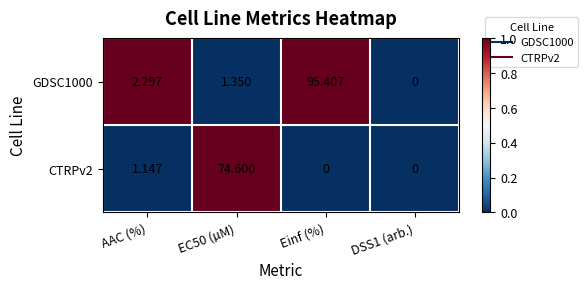

Which category has the highest value in the GDSC1000 series?

Einf (%)